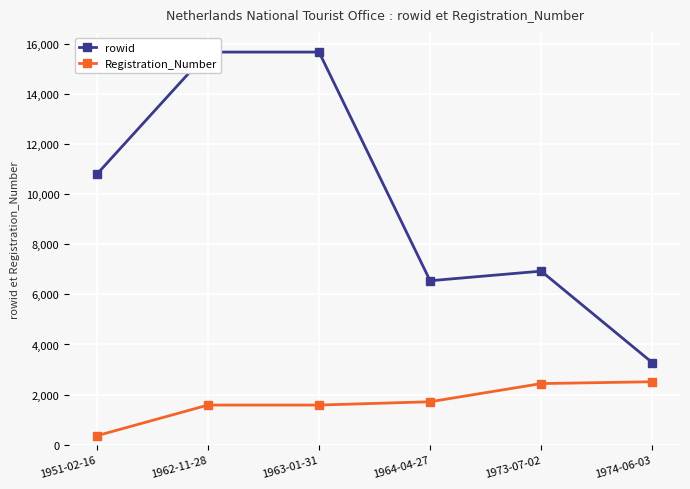

Which category has the lowest value in the Registration_Number series?

1951-02-16